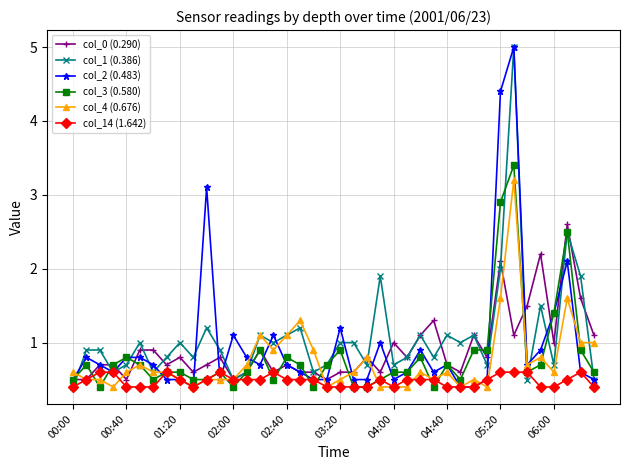

What is the greatest value displayed?

5.0